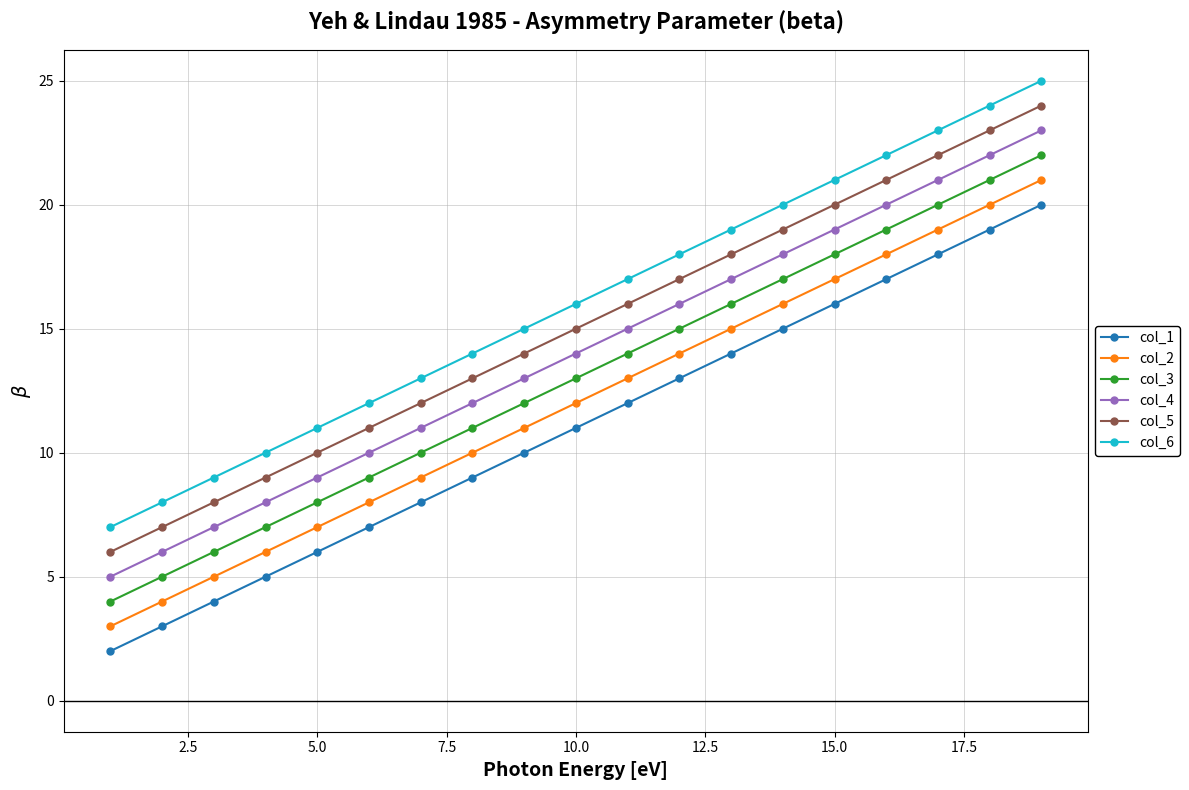

What is the greatest value displayed?

25